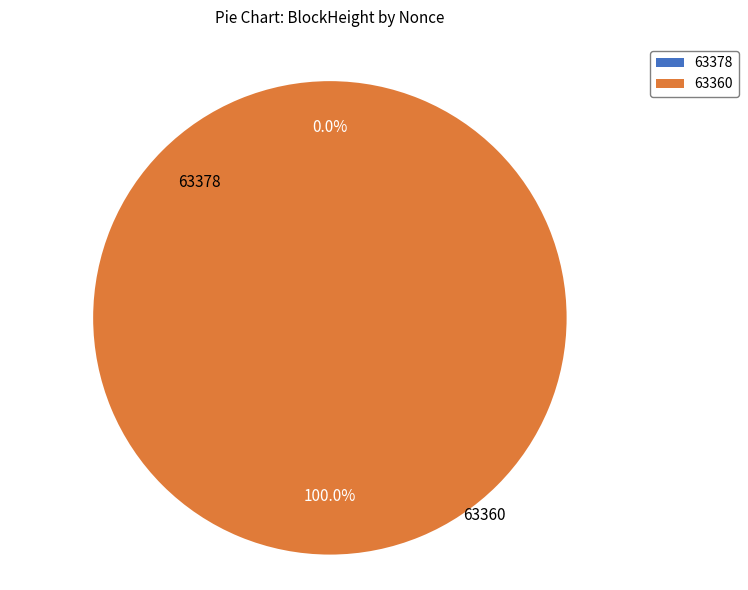

To the nearest percent, what is the difference between the 63360 and 63378 slice percentages?

100%